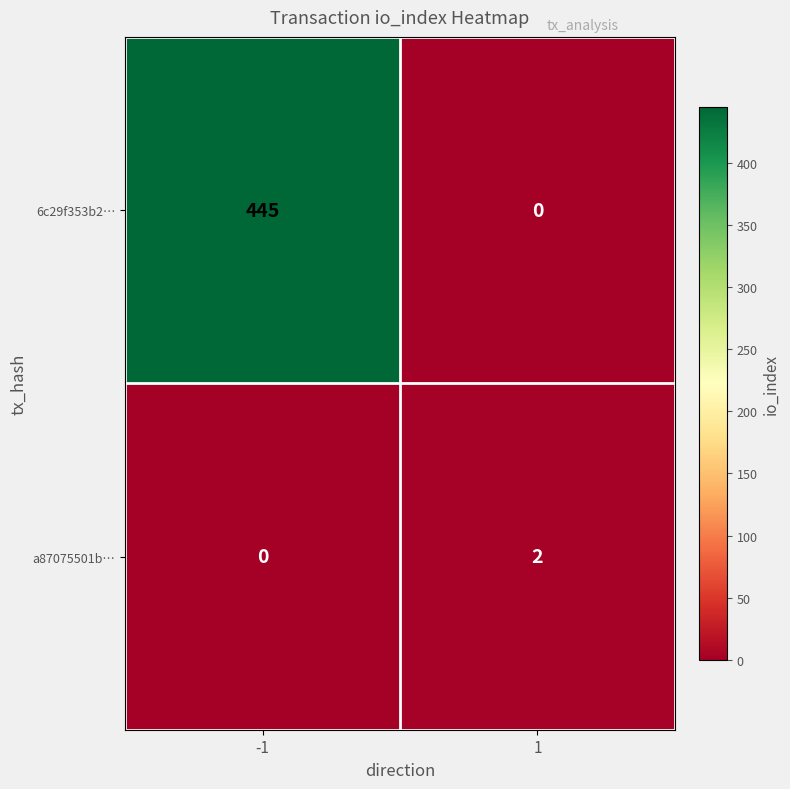

At which category is the sum across all series the highest?

-1